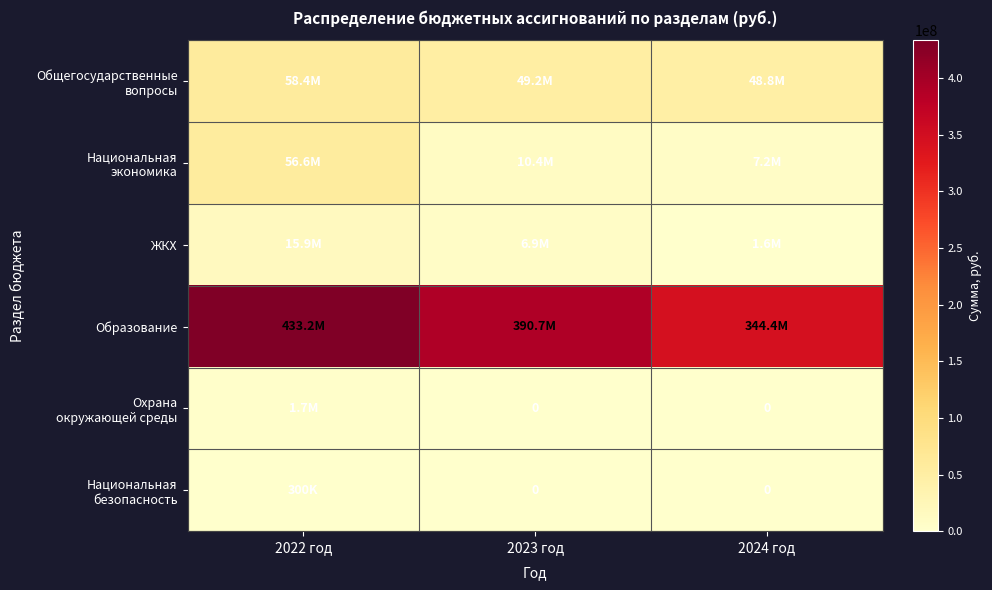

Which category has the highest value in the Национальная экономика series?

2022 год